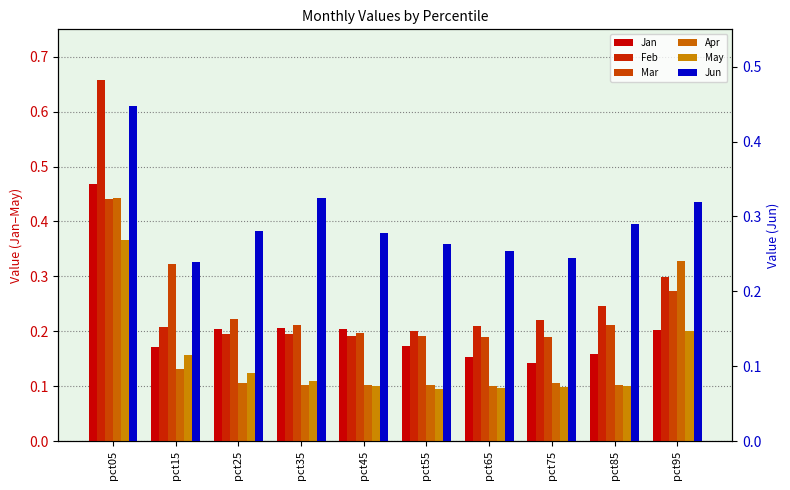

Reading left to right, transcribe all the data shown in this chart.

Jan: 0.5	0.2	0.2	0.2	0.2	0.2	0.2	0.1	0.2	0.2
Feb: 0.7	0.2	0.2	0.2	0.2	0.2	0.2	0.2	0.2	0.3
Mar: 0.4	0.3	0.2	0.2	0.2	0.2	0.2	0.2	0.2	0.3
Apr: 0.4	0.1	0.1	0.1	0.1	0.1	0.1	0.1	0.1	0.3
May: 0.4	0.2	0.1	0.1	0.1	0.1	0.1	0.1	0.1	0.2
Jun: 0.4	0.2	0.3	0.3	0.3	0.3	0.3	0.2	0.3	0.3